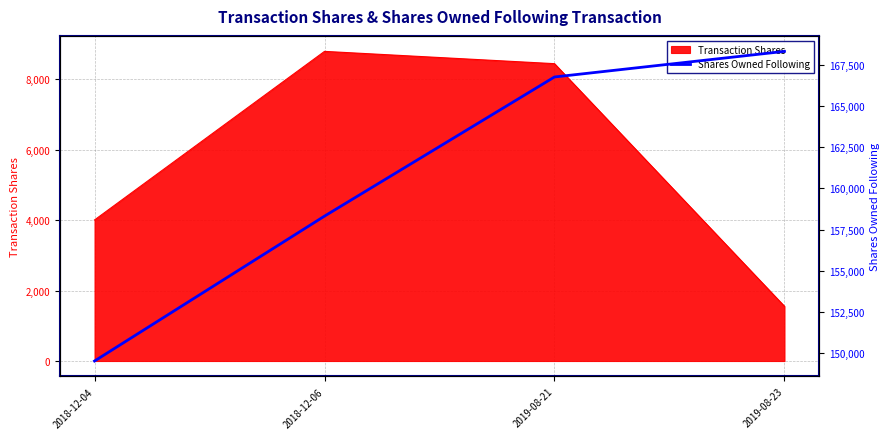

True or false: the data shows 232328 at 2019-08-21.

False